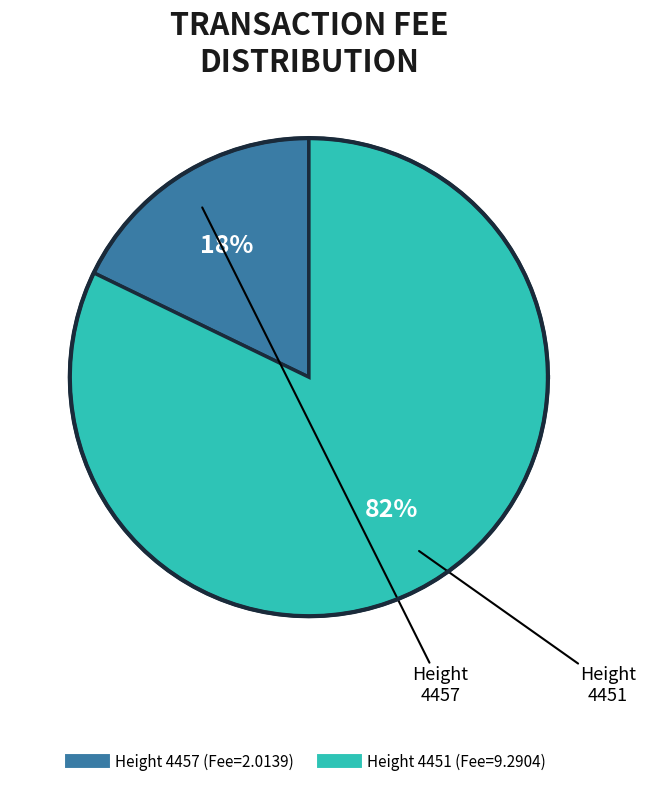

To the nearest percent, what is the combined percentage of 4457 and 4451?

100%